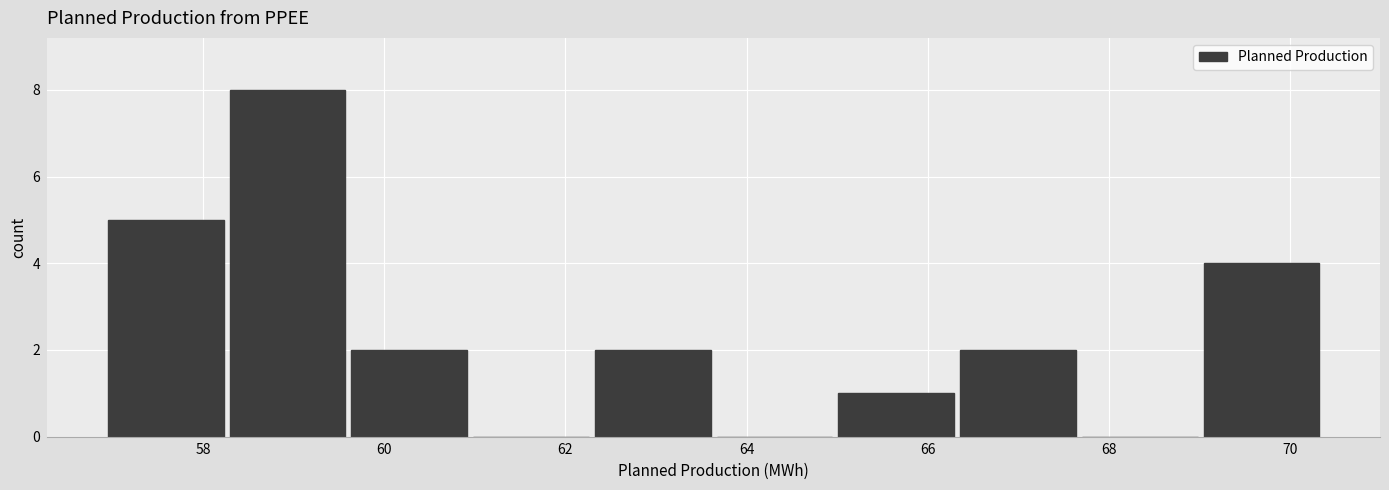

How tall is the bar that spans 65.0 to 66.4 on the x-axis? Neither the bar edges nor the heights are printed on the chart, so give them approximately, as read against the axes.

1